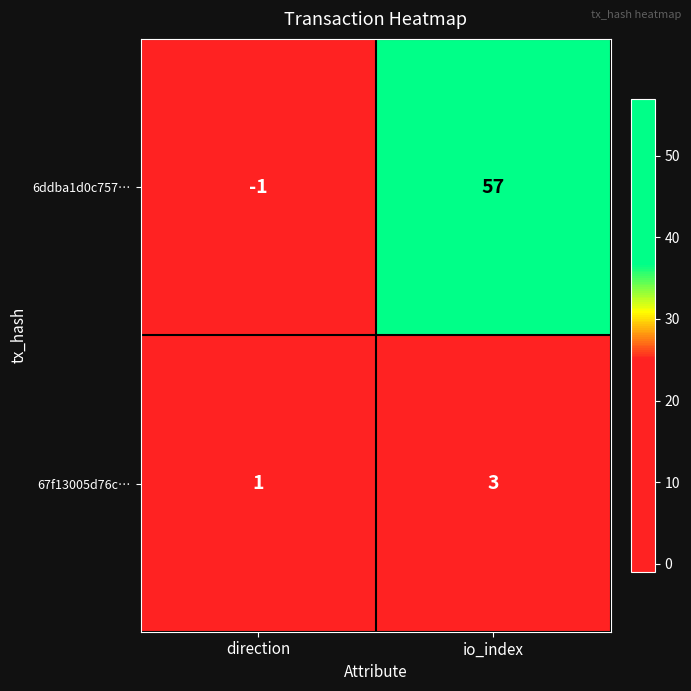

At how many categories does at least one series exceed 26?

1